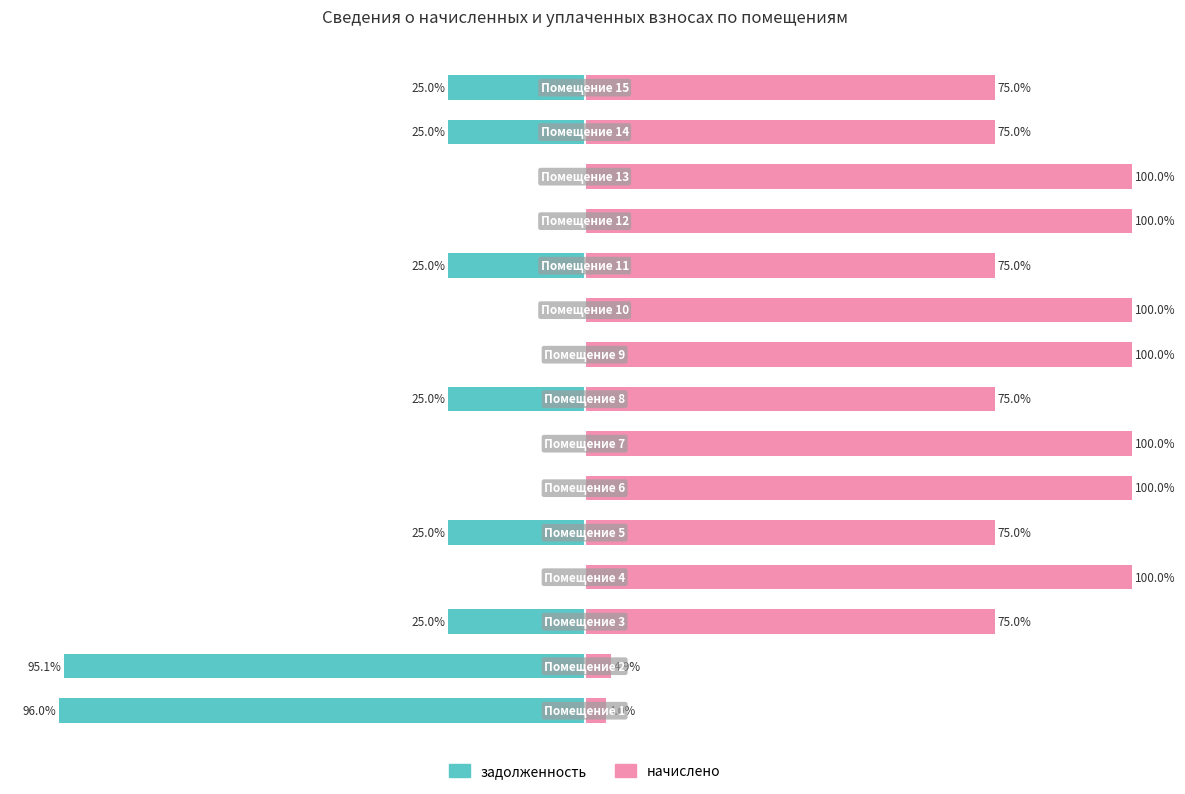

Rank the series by their maximum value, from lowest to highest.

задолженность, начислено